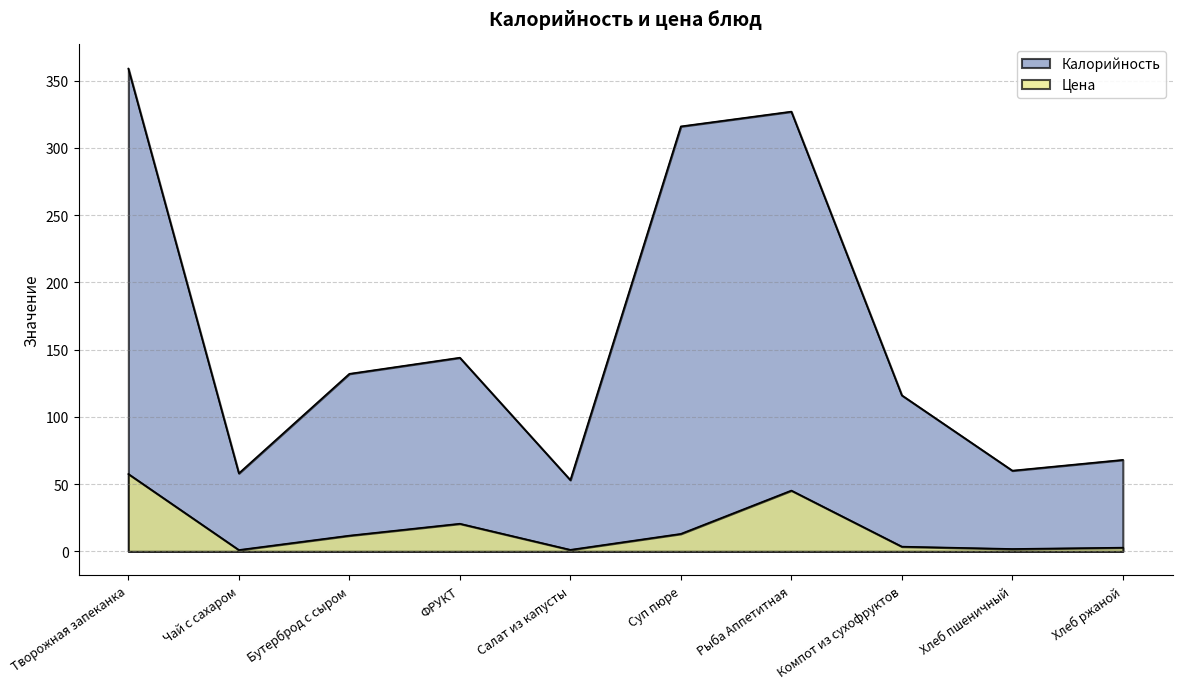

How many interior local valleys does the Калорийность series have?

3